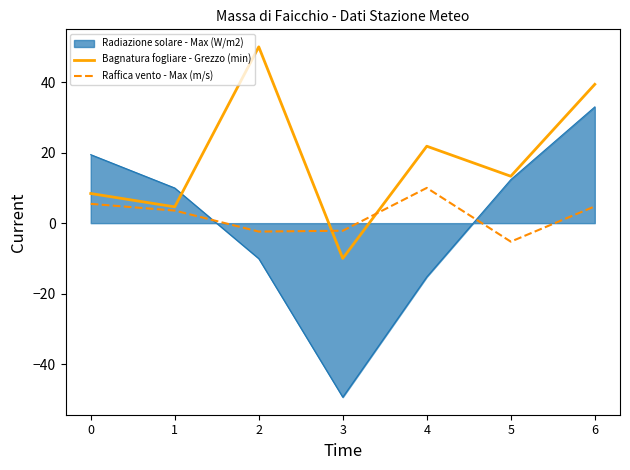

The Radiazione solare - Max (W/m2) series shows -15.3 at 4. True or false?

True